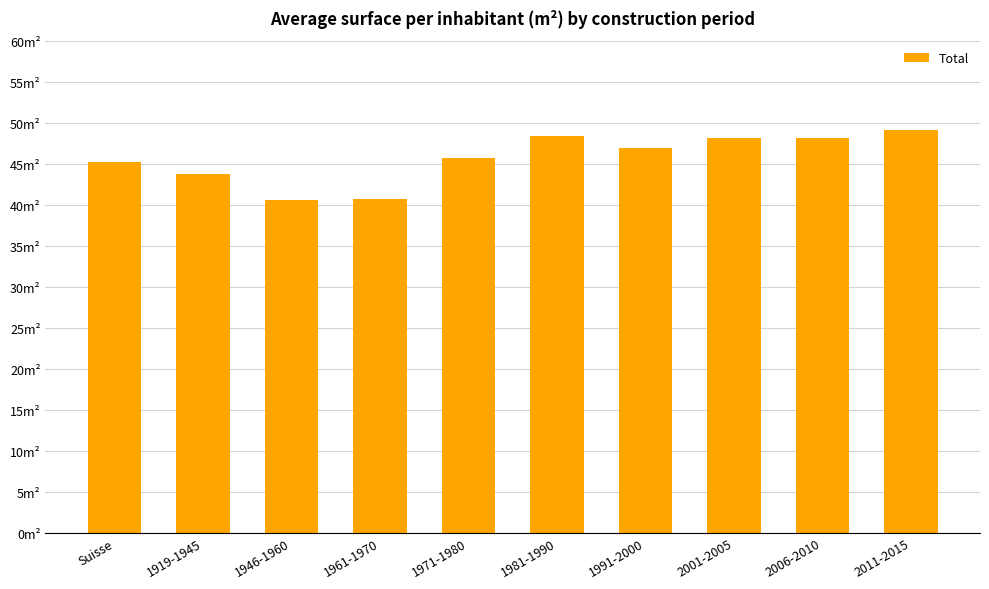

What is the value of the 4th bar from the left?

40.7